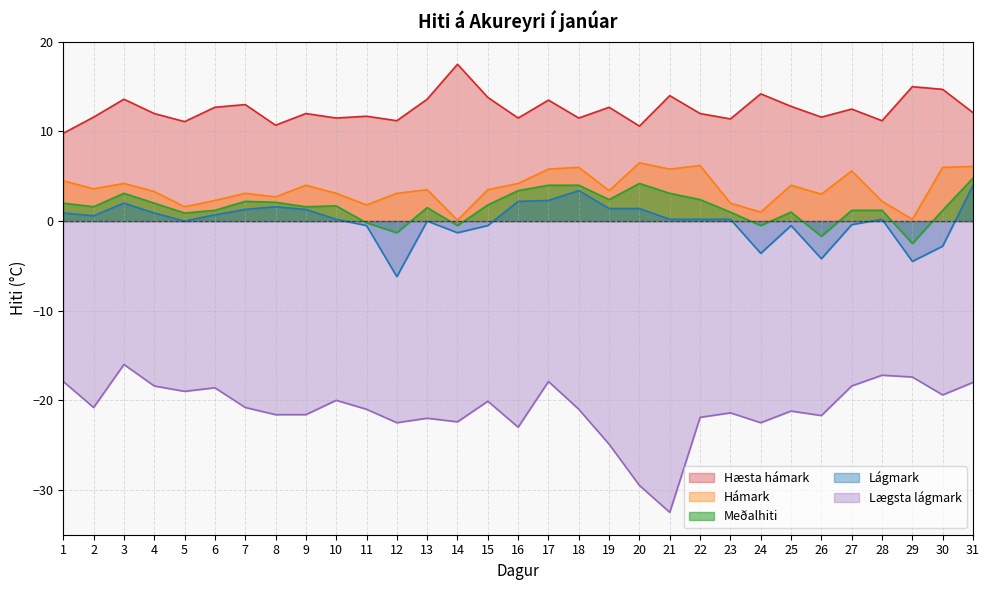

At which category is the sum across all series the highest?

31